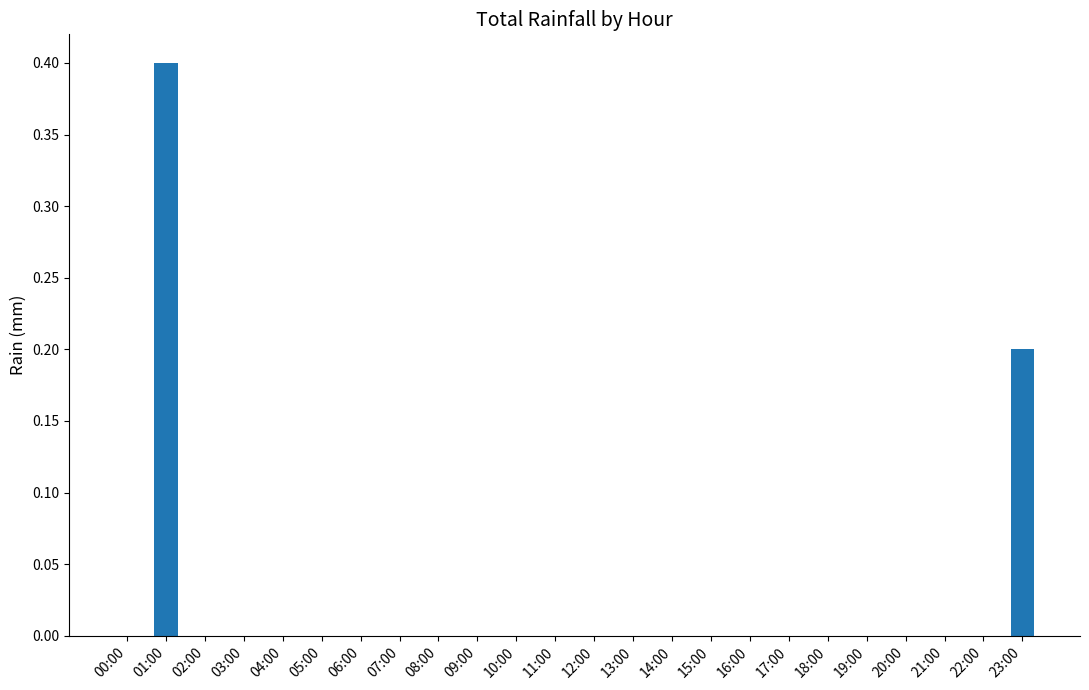

How many categories are shown in the chart?

24